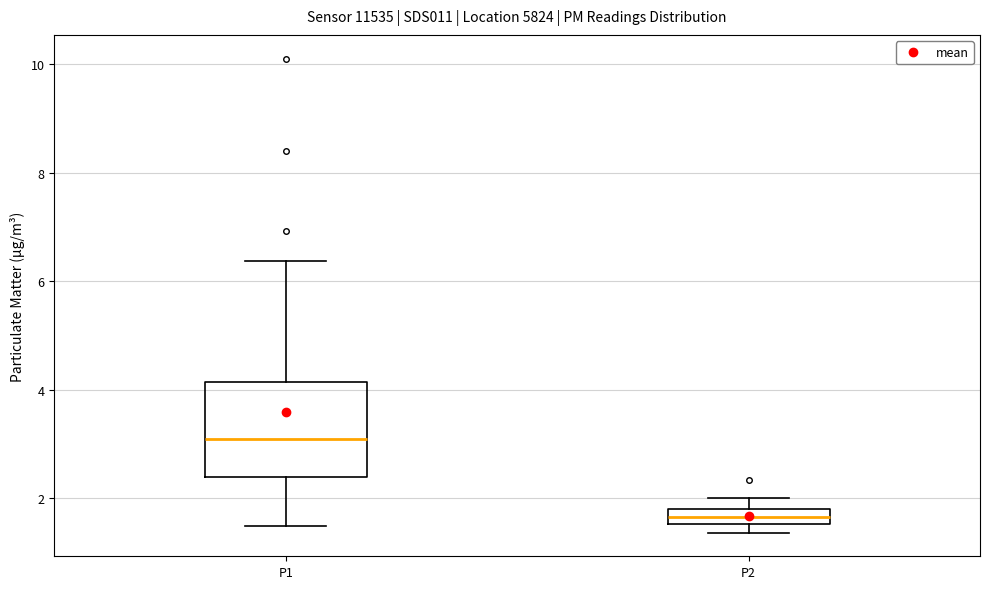

Which box has the highest median line?

P1